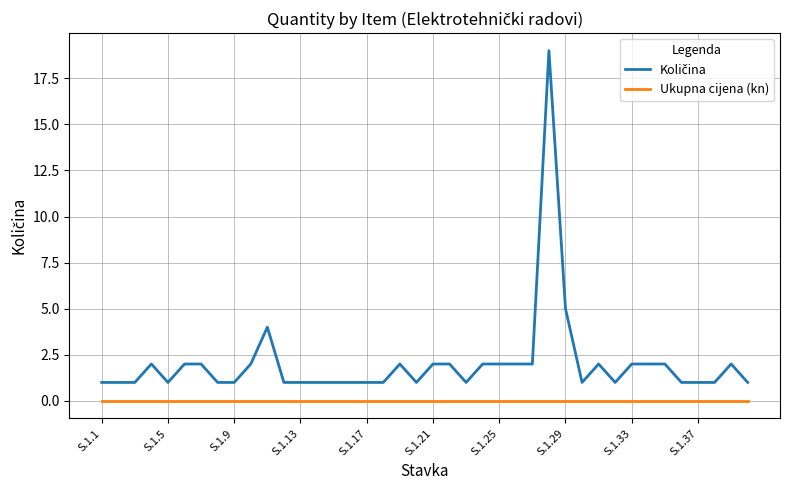

What is the greatest value displayed?

19